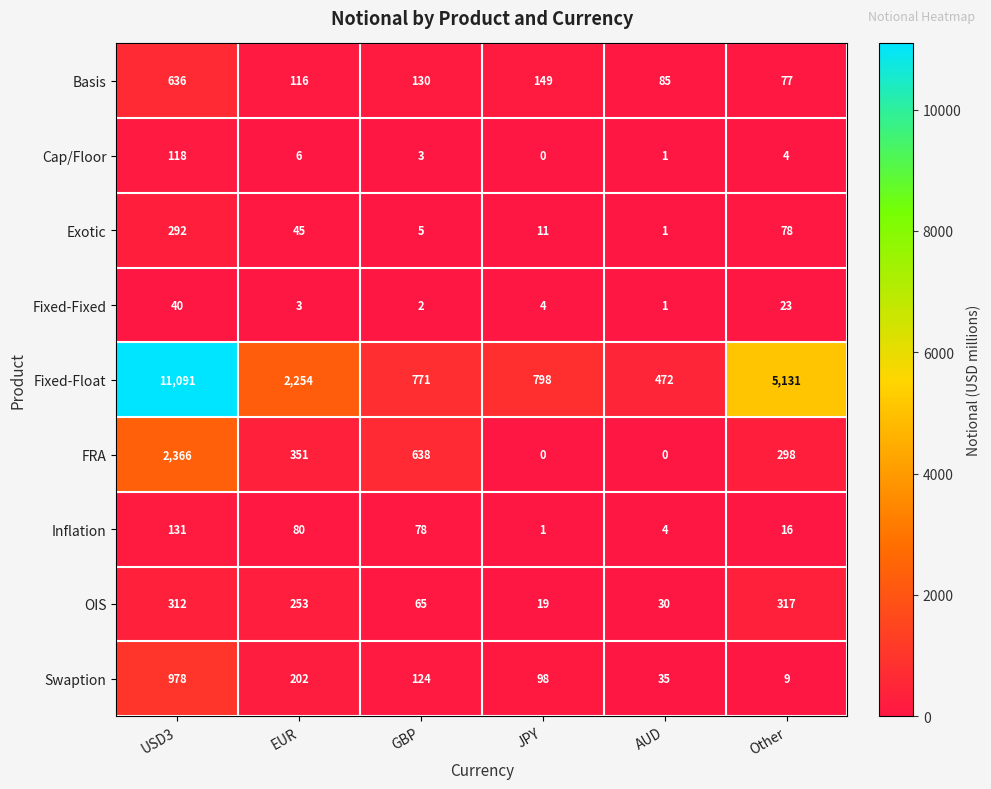

What is the total value across all series at AUD?

629